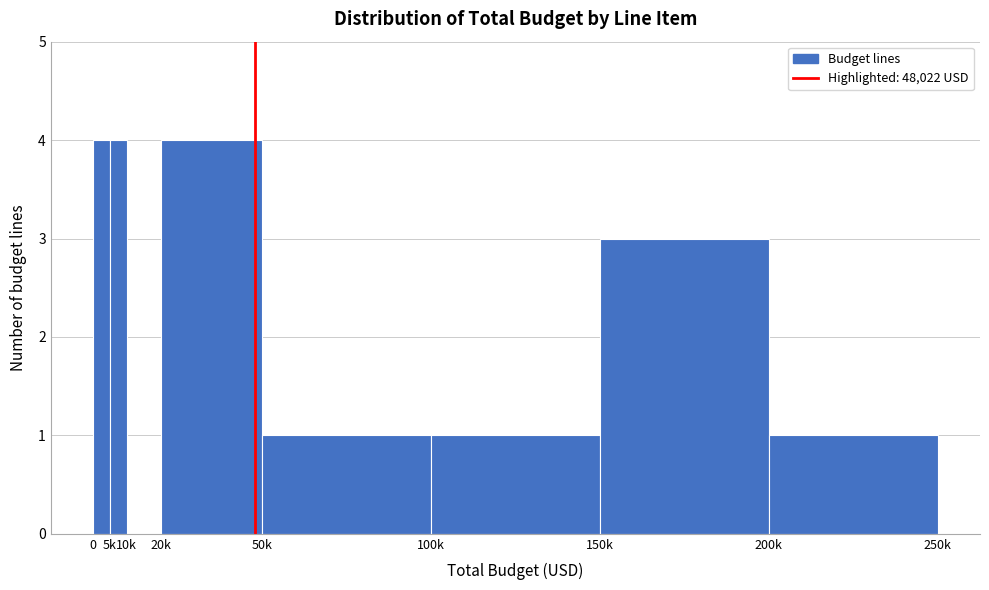

Reading left to right, transcribe all the data shown in this chart.

0=4	5k=4	10k=0	20k=4	50k=1	100k=1	150k=3	200k=1